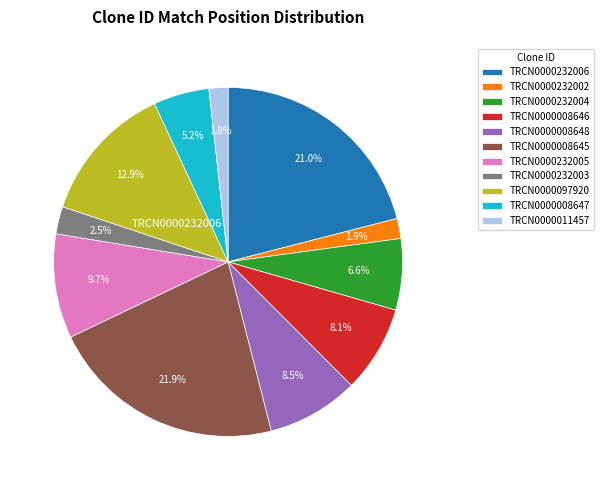

Is there any slice that represents more than half of the pie?

No